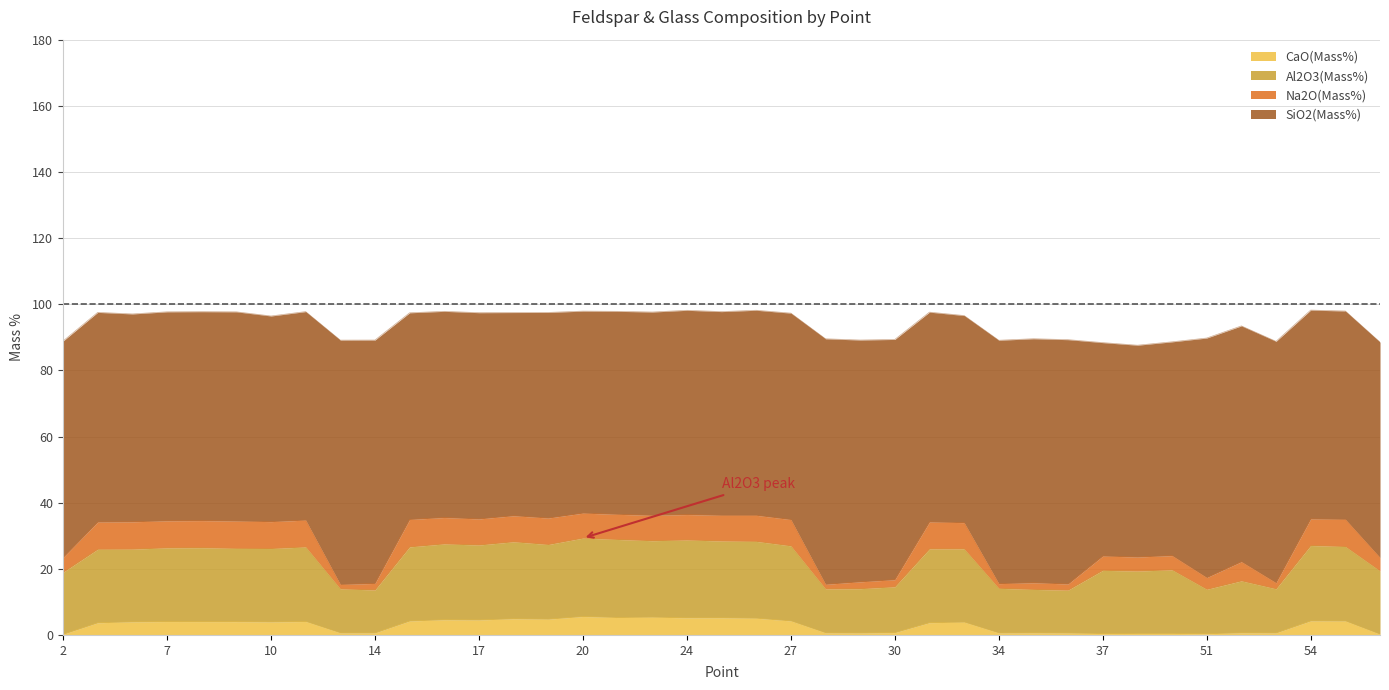

The value of CaO(Mass%) at 16 is 1.0. True or false?

False